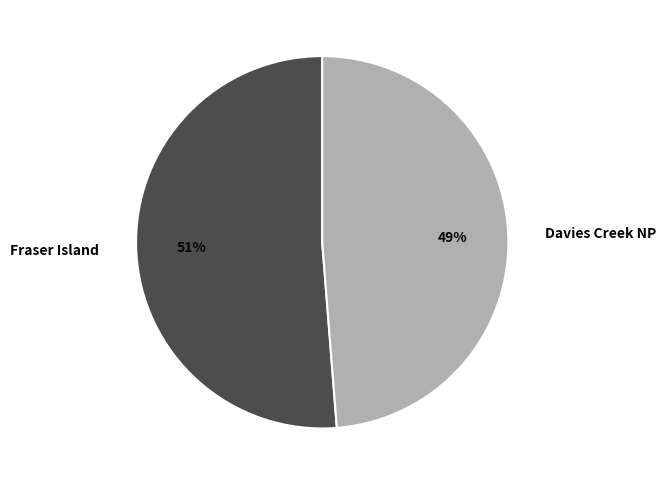

Is the sum of Davies Creek NP and Fraser Island greater than half?

Yes